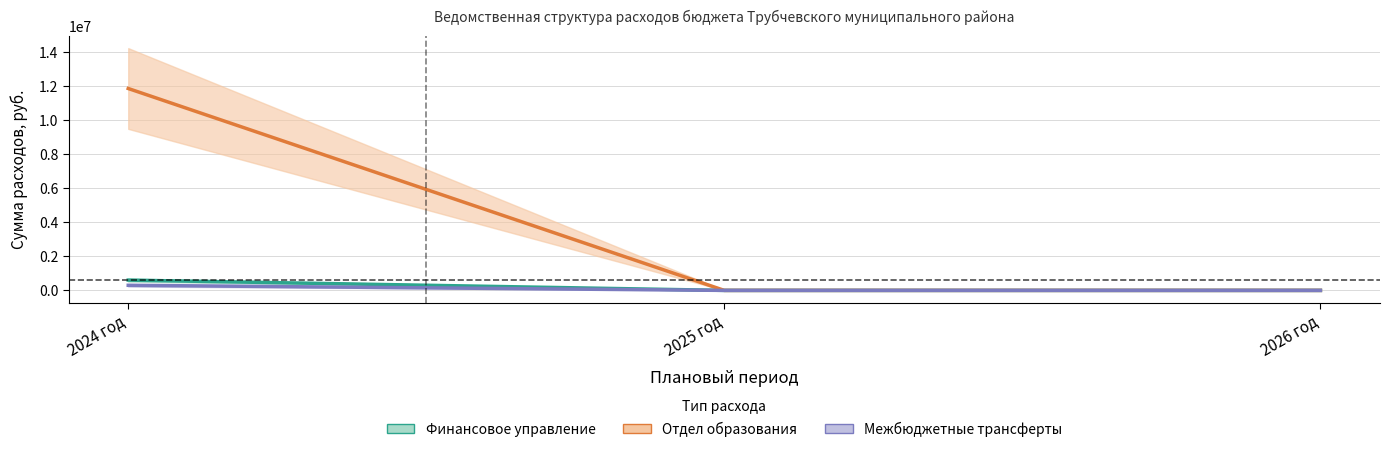

How many lines are shown in the chart?

3